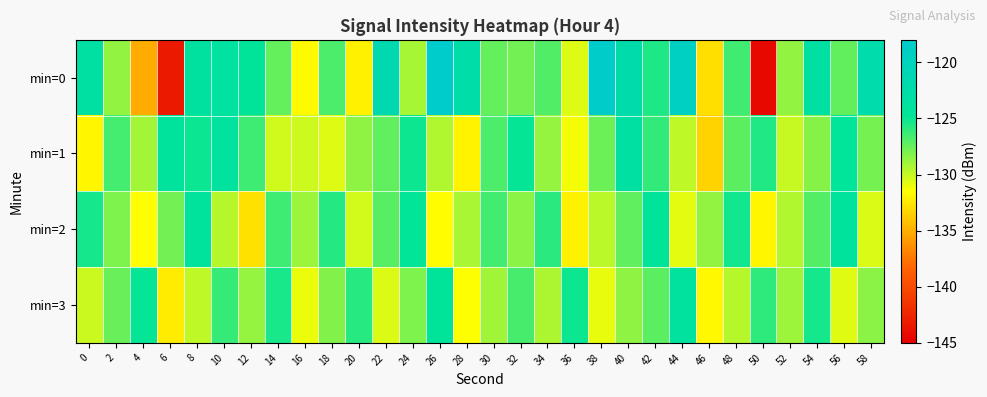

What is the total value across all series at 14?

-509.5